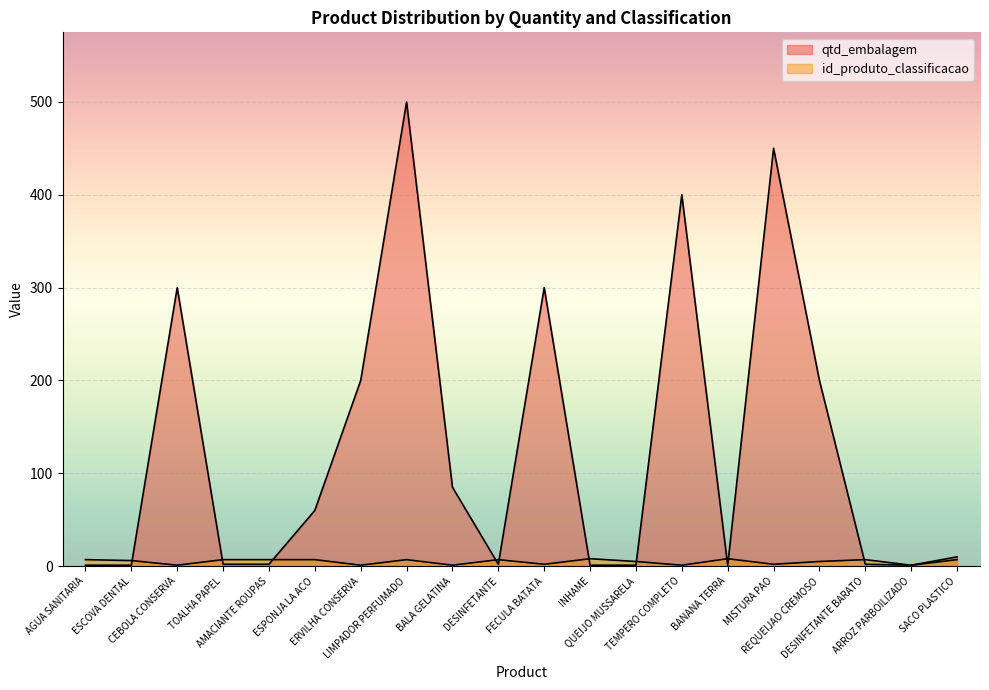

How many lines are shown in the chart?

2